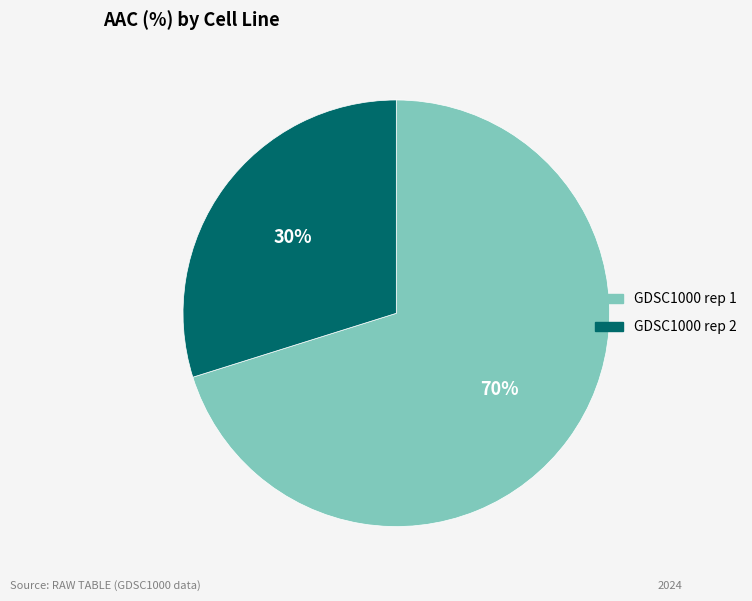

How many slices are in this pie chart?

2